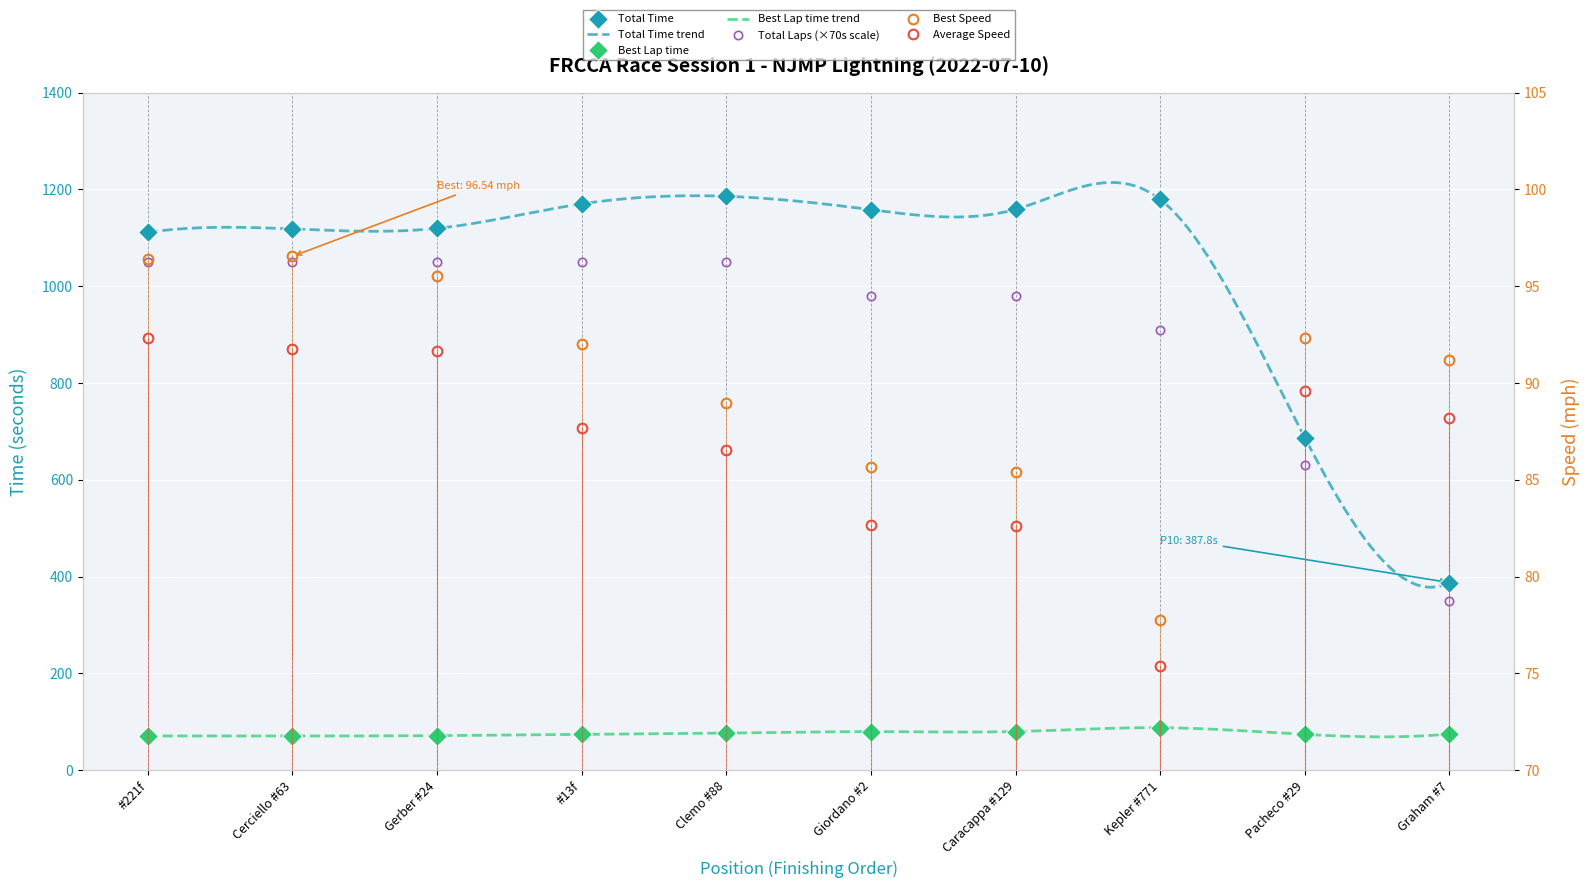

What is the average value of the Average Speed series?

86.8